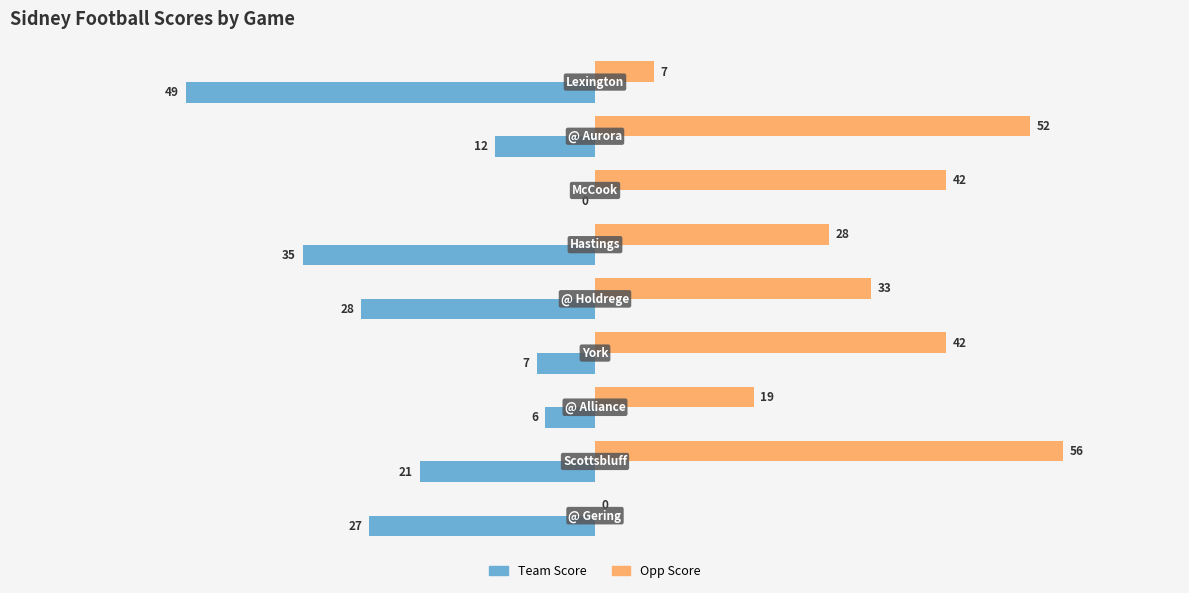

What is the maximum value for Opp Score?

56